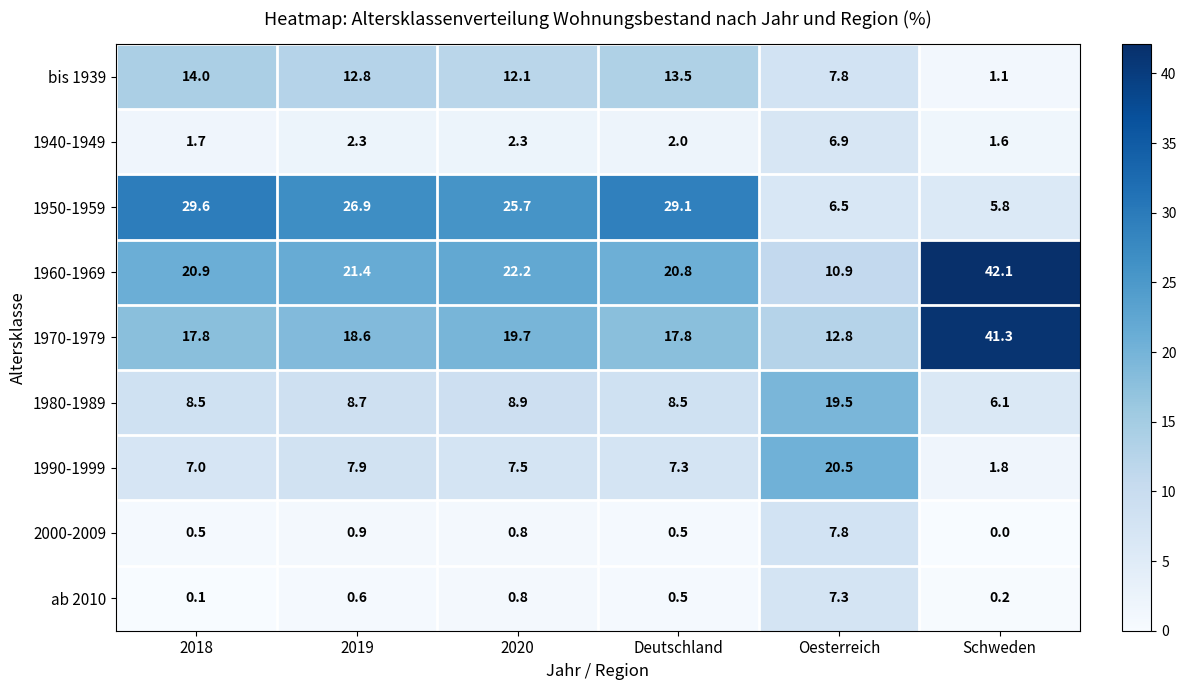

What value does the 1960-1969 series have at Oesterreich?

10.9